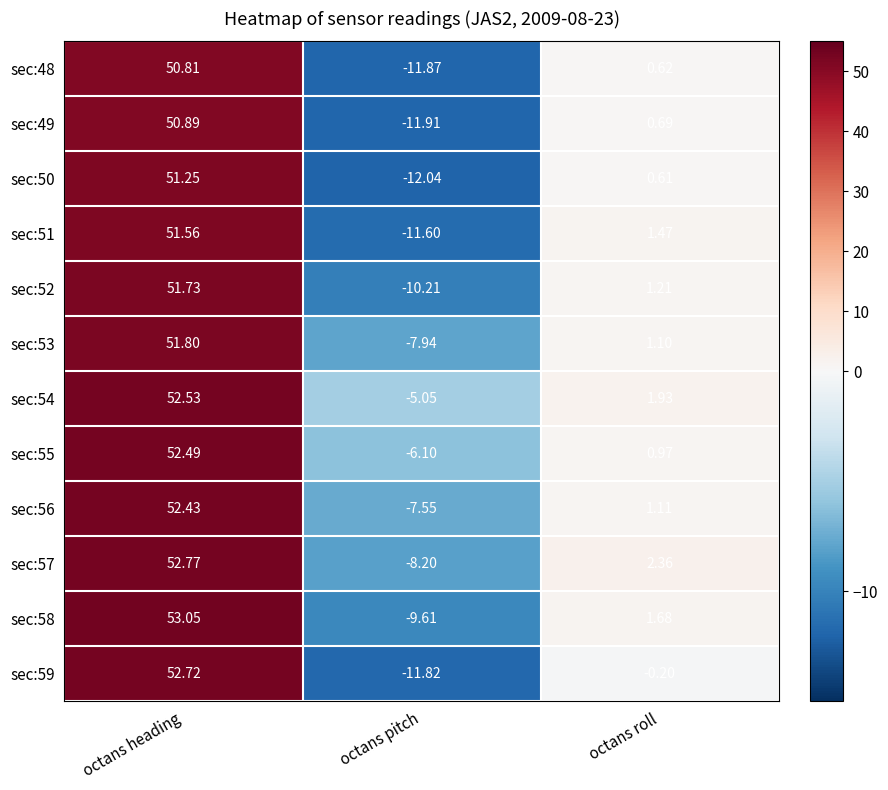

At which label is sec:54 closest to 23?

octans roll